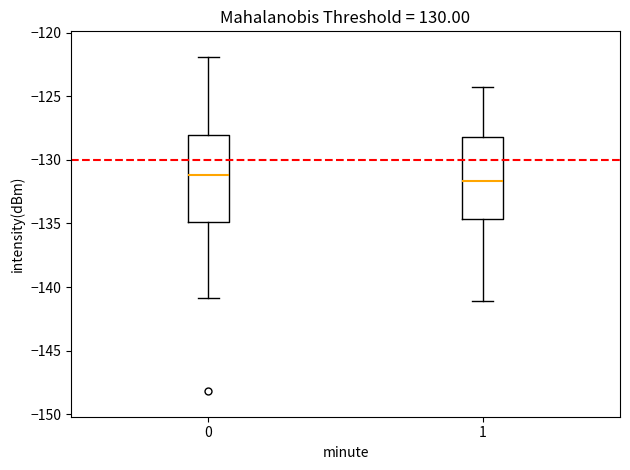

Reading left to right, read every box against the y-axis: the position of its median line, the range the box covers, and the ends of its whiskers. The values are not printed on the chart, so give them approximately, as read against the axis.

0: median -131.0, box -135.0 to -128.0, whiskers -141.0 to -122.0
1: median -131.5, box -134.5 to -128.0, whiskers -141.0 to -124.5